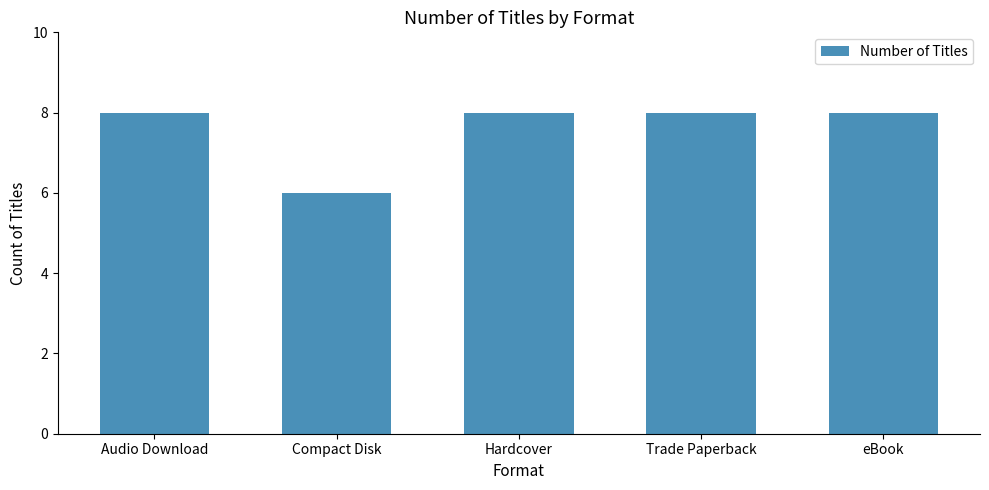

What is the value of the 2nd bar from the left?

6